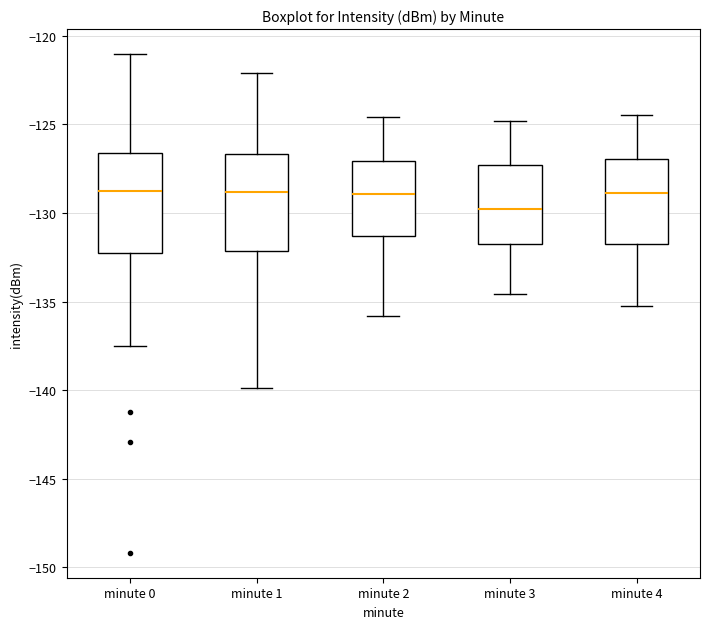

Where does the lower whisker of the box for minute 3 end on the y-axis? The values are not printed on the chart, so give them approximately, as read against the axis.

-134.5